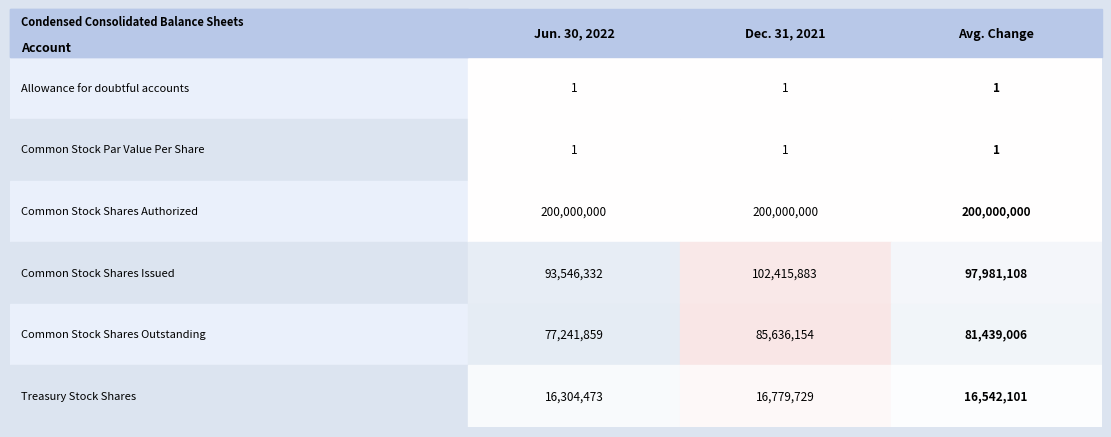

What is the difference between the maximum and minimum values in the Jun. 30, 2022 series?

199999999